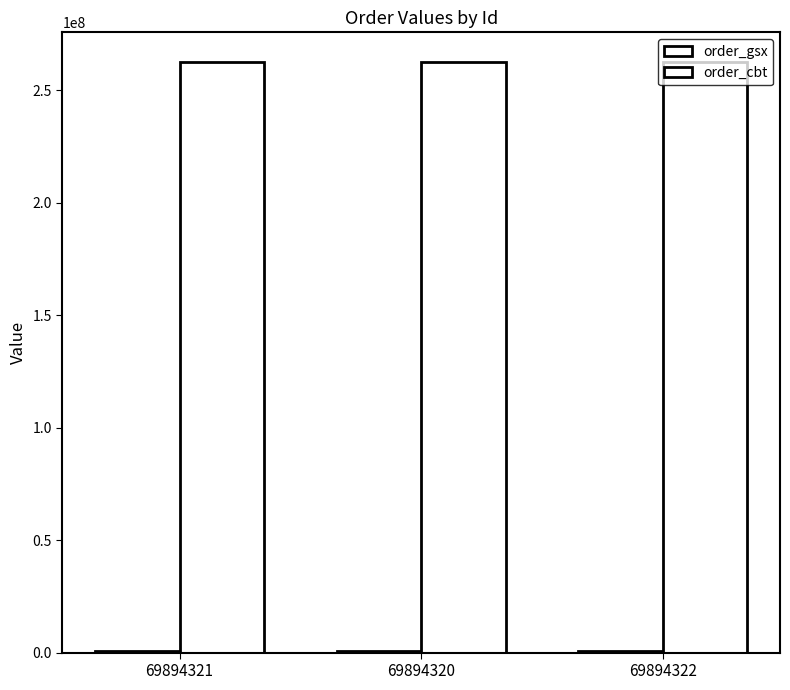

Count the number of categories in the chart.

3